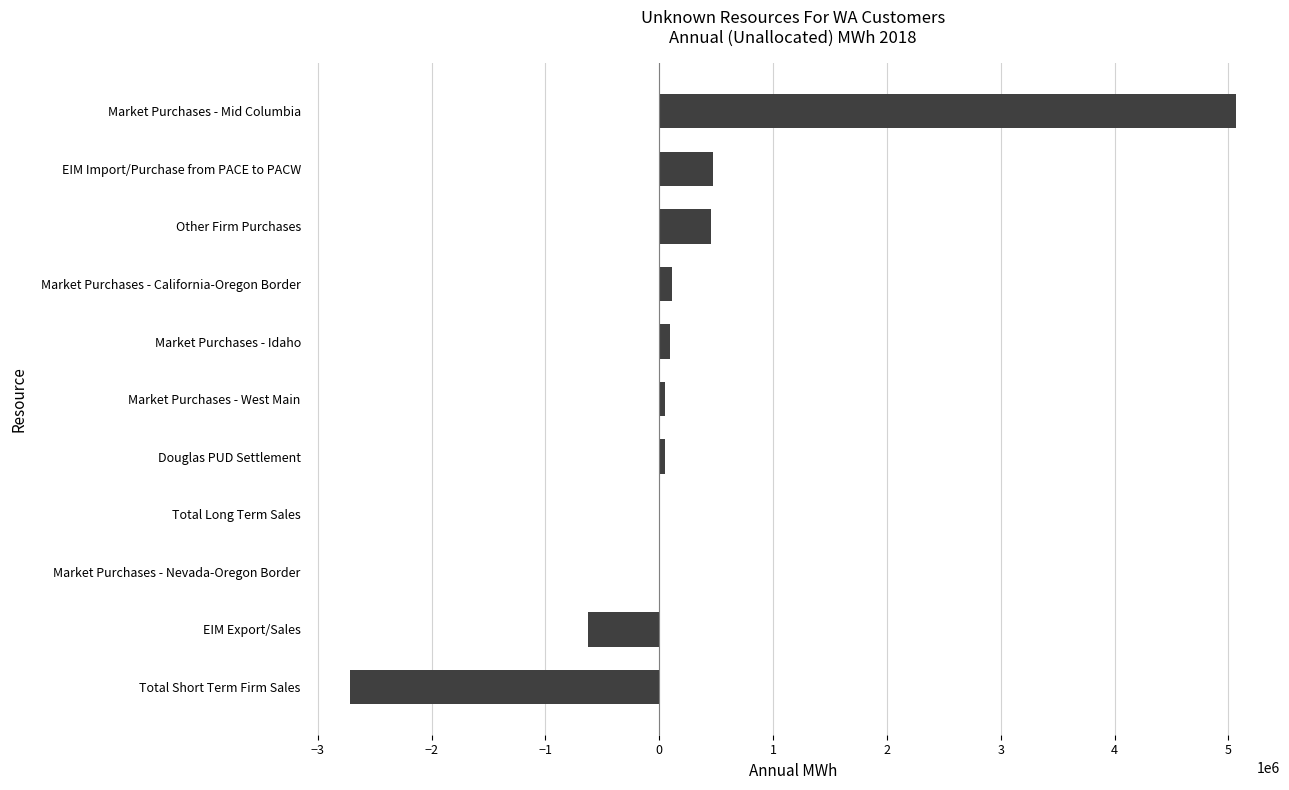

Are the bars horizontal?

Yes